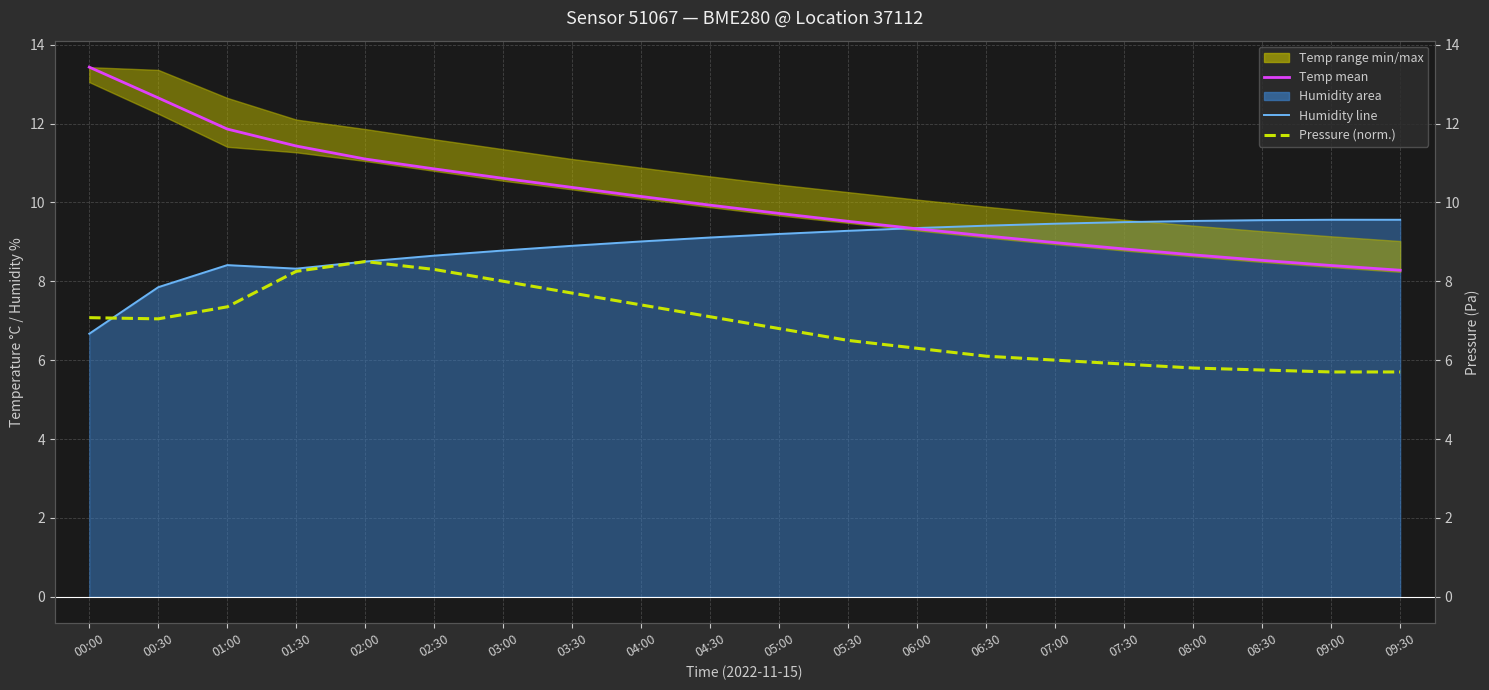

What is the greatest value displayed?

13.4